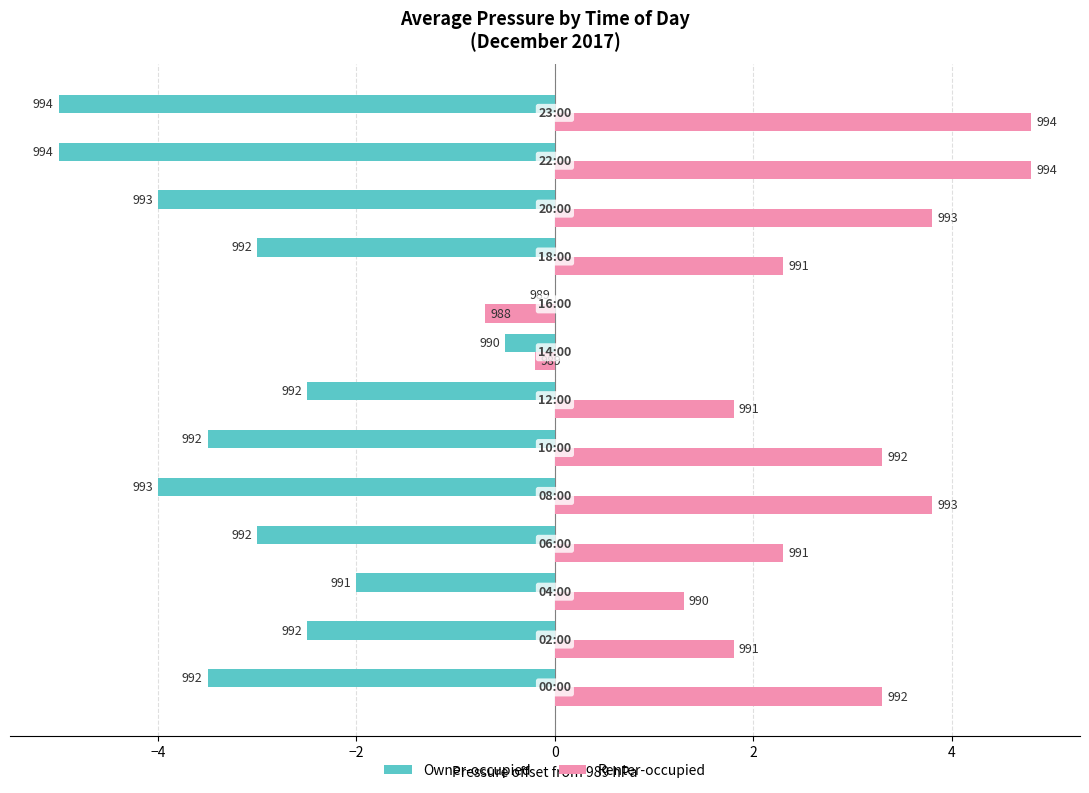

What is the average value of the Owner-occupied series?

-3.0